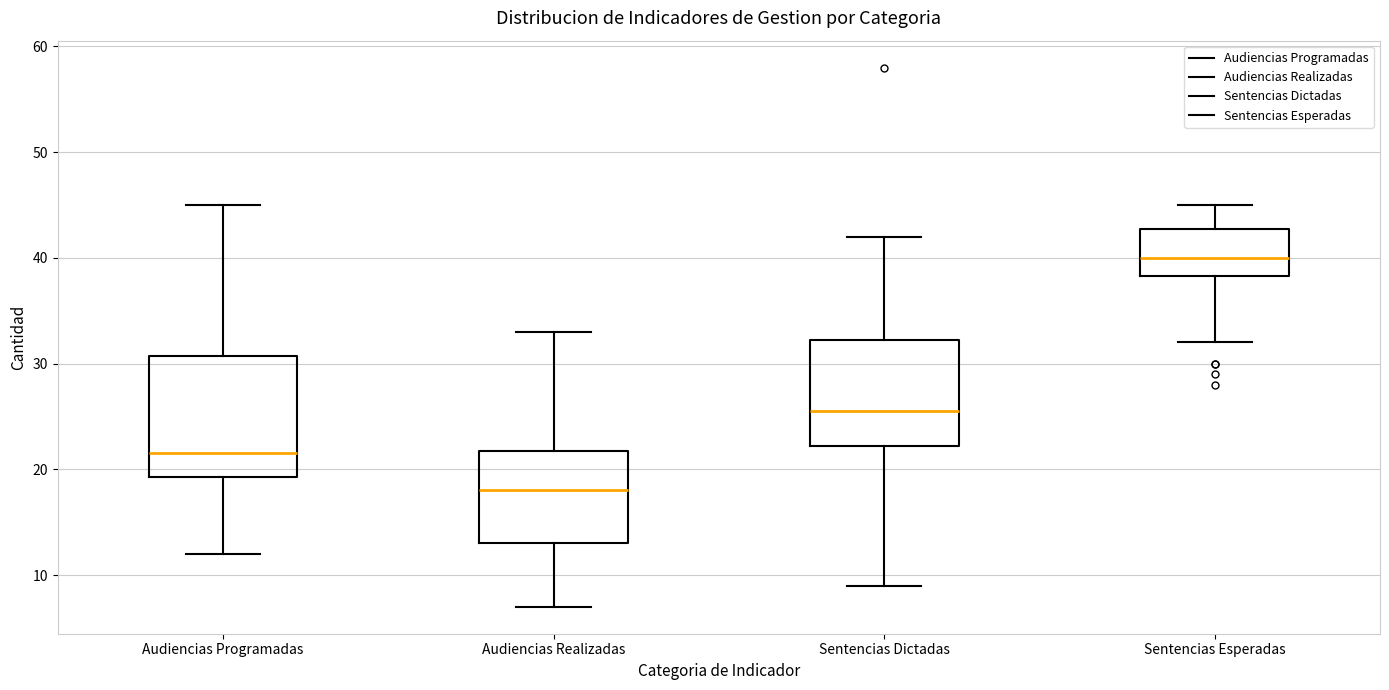

Which box's median line is the highest?

Sentencias Esperadas